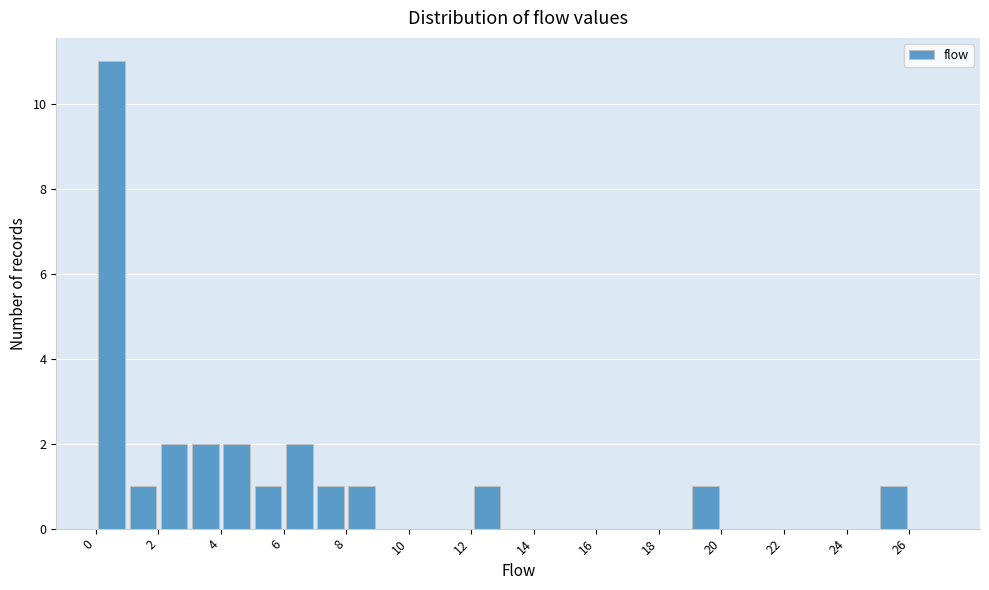

Reading left to right, transcribe this chart: for each bar, give the range it covers on the x-axis and its height. The values are not printed on the chart, so give them approximately, as read against the axis.

0 to 1: 11
1 to 2: 1
2 to 3: 2
3 to 4: 2
4 to 5: 2
5 to 6: 1
6 to 7: 2
7 to 8: 1
8 to 9: 1
9 to 10: 0
10 to 11: 0
11 to 12: 0
12 to 13: 1
13 to 14: 0
14 to 15: 0
15 to 16: 0
16 to 17: 0
17 to 18: 0
18 to 19: 0
19 to 20: 1
20 to 21: 0
21 to 22: 0
22 to 23: 0
23 to 24: 0
24 to 25: 0
25 to 26: 1
26 to 27: 0